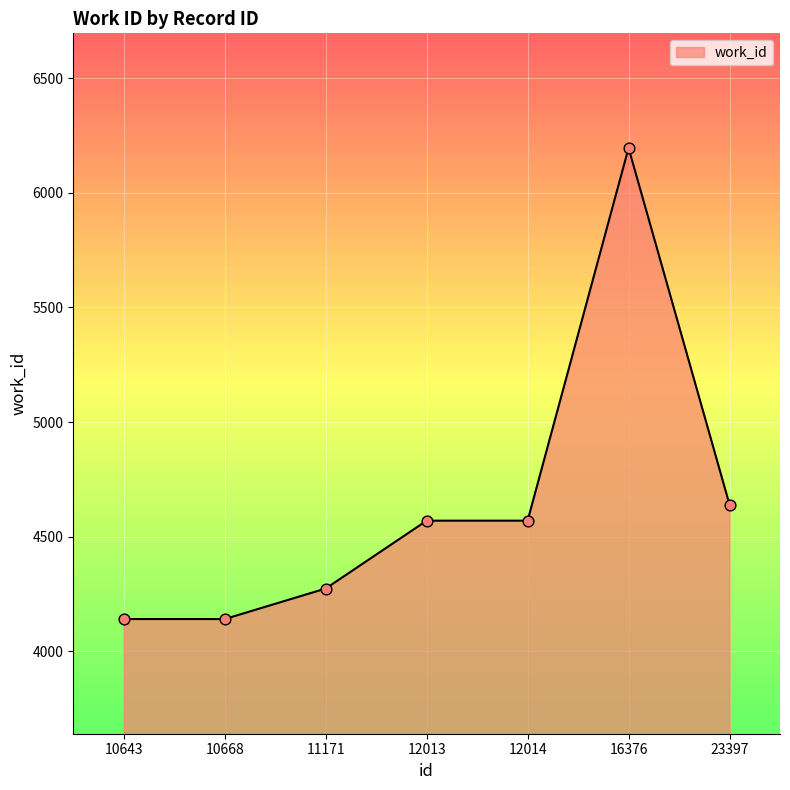

What is the change in value from 16376 to 23397?

-1555